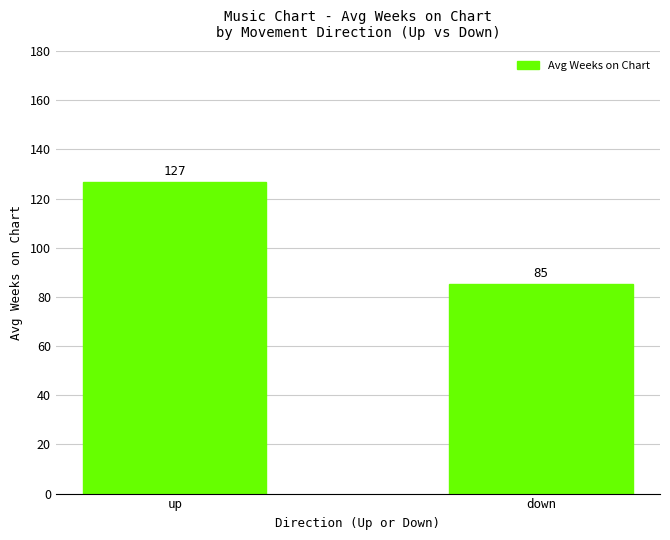

List the labels in order of value, largest first.

up, down